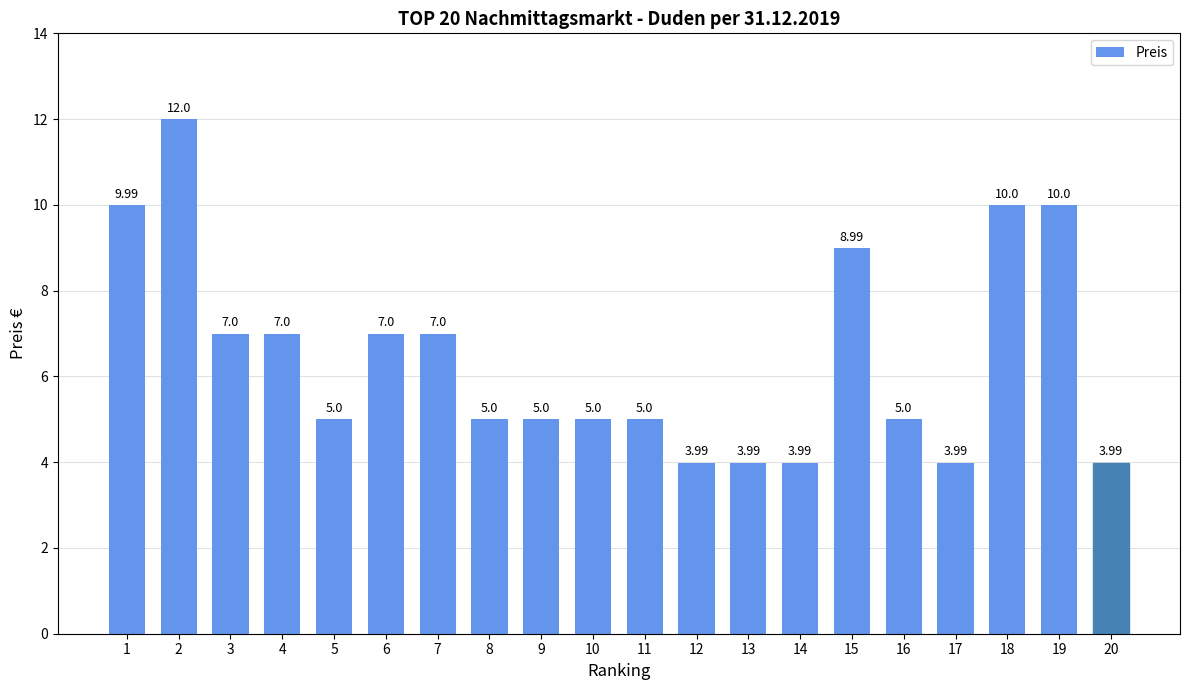

Reading left to right, extract all data points from this chart.

1=10.0	2=12.0	3=7.0	4=7.0	5=5.0	6=7.0	7=7.0	8=5.0	9=5.0	10=5.0	11=5.0	12=4.0	13=4.0	14=4.0	15=9.0	16=5.0	17=4.0	18=10.0	19=10.0	20=4.0